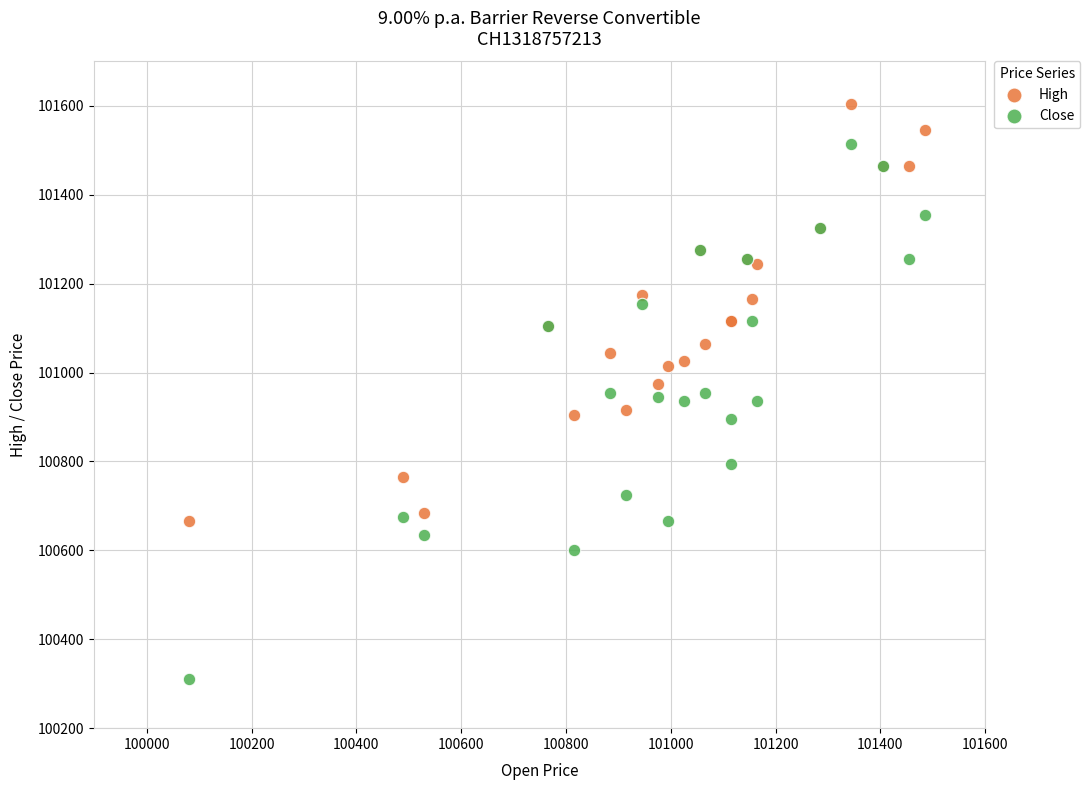

Which series reaches the maximum Y coordinate?

High